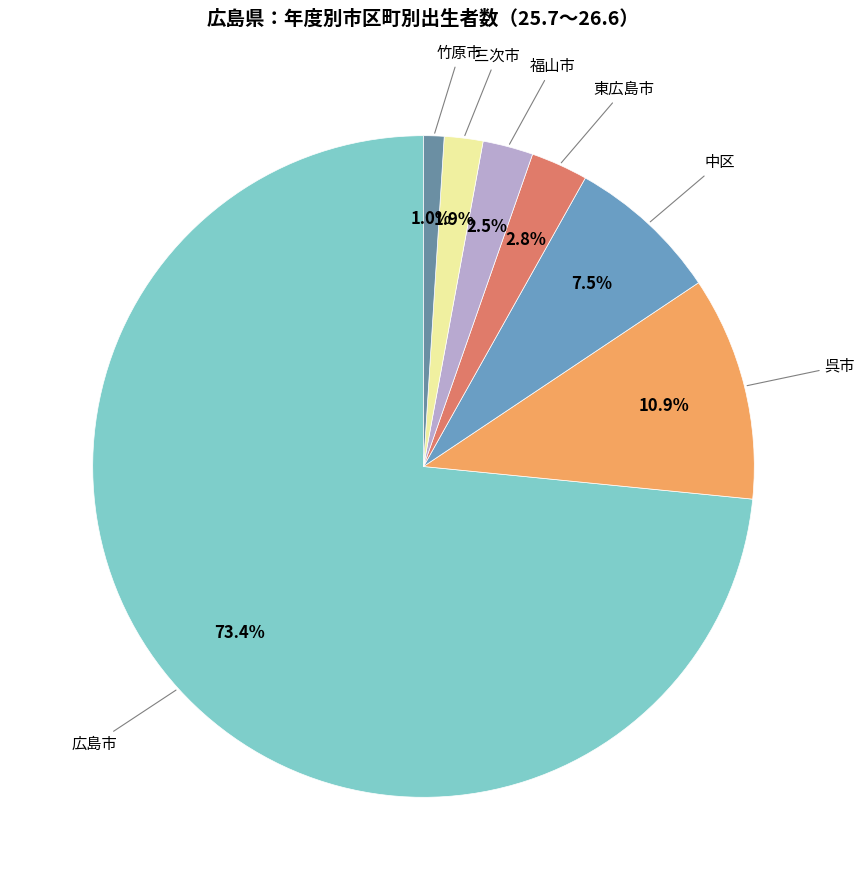

What is the smallest slice in the pie chart?

竹原市